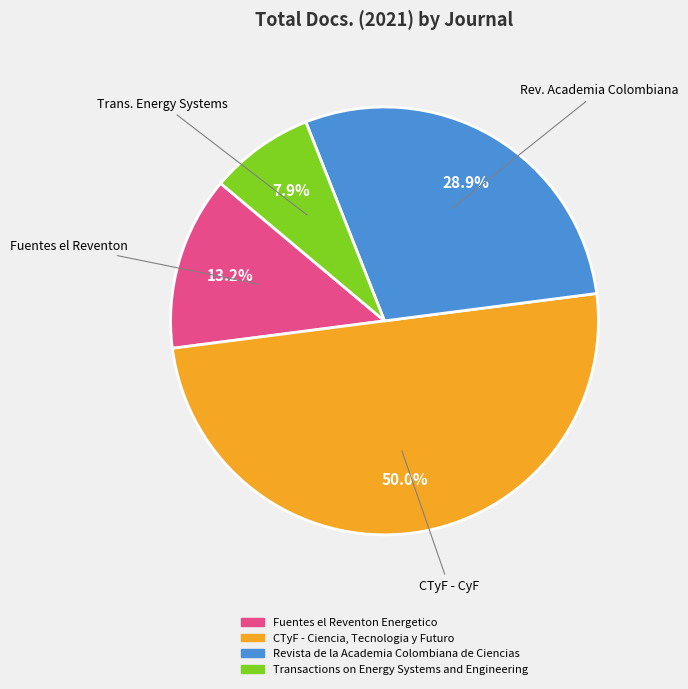

The Fuentes el Reventon Energetico slice represents 13% of the pie. True or false?

True